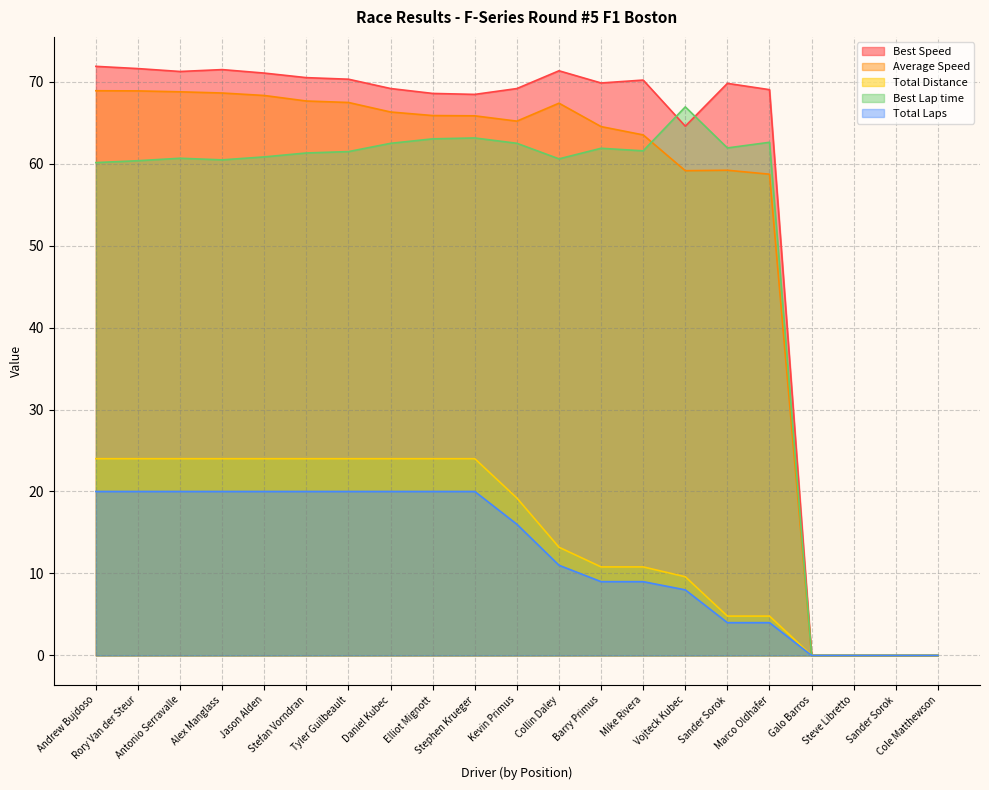

The value of Average Speed at Daniel Kubec is 66.3. True or false?

True